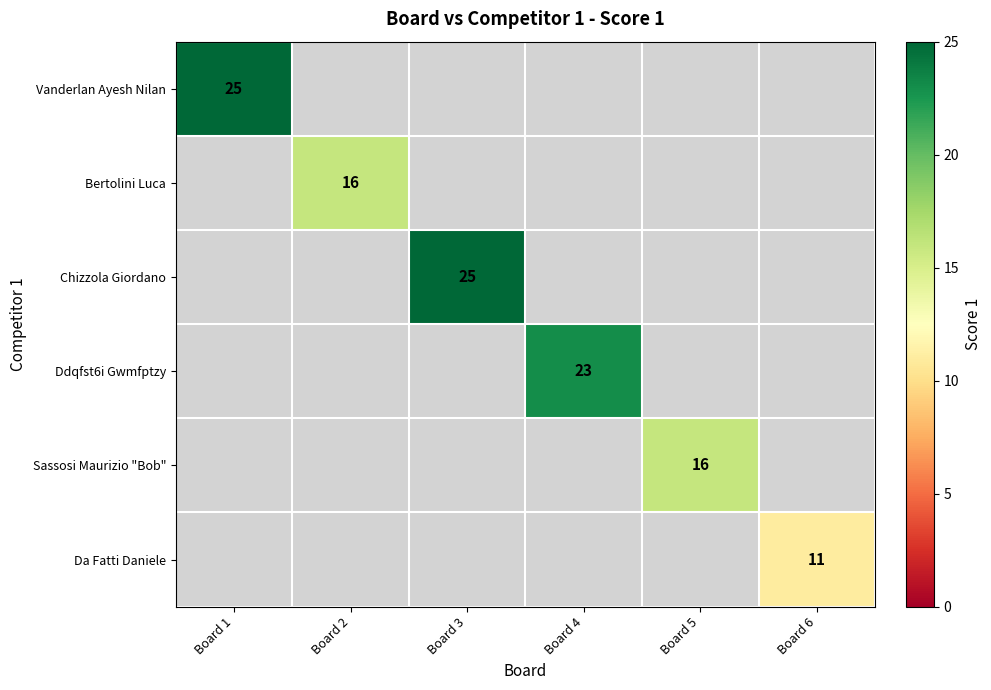

The value of Da Fatti Daniele at Board 6 is 11. True or false?

True